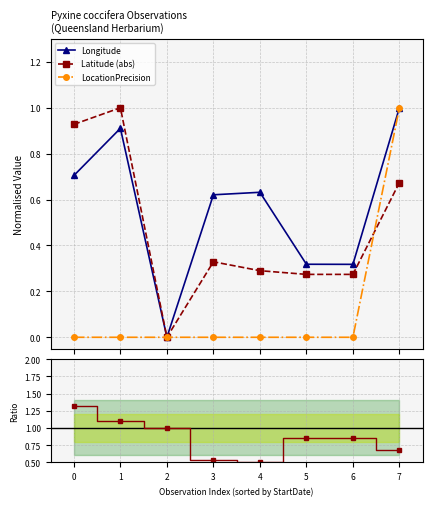

Reading right to left, extract all data points from this chart.

Longitude: 7=1.0	6=0.3	5=0.3	4=0.6	3=0.6	2=0.0	1=0.9	0=0.7
Latitude (abs): 7=0.7	6=0.3	5=0.3	4=0.3	3=0.3	2=0.0	1=1.0	0=0.9
LocationPrecision: 7=1.0	6=0.0	5=0.0	4=0.0	3=0.0	2=0.0	1=0.0	0=0.0
Lat/Lon ratio: 7=0.7	6=0.9	5=0.9	4=0.5	3=0.5	2=1.0	1=1.1	0=1.3